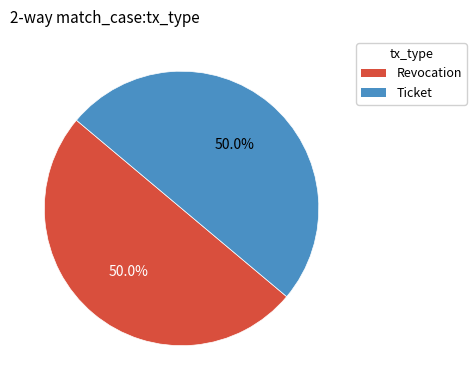

Combined, what portion of the pie is Revocation and Ticket?

100.0%